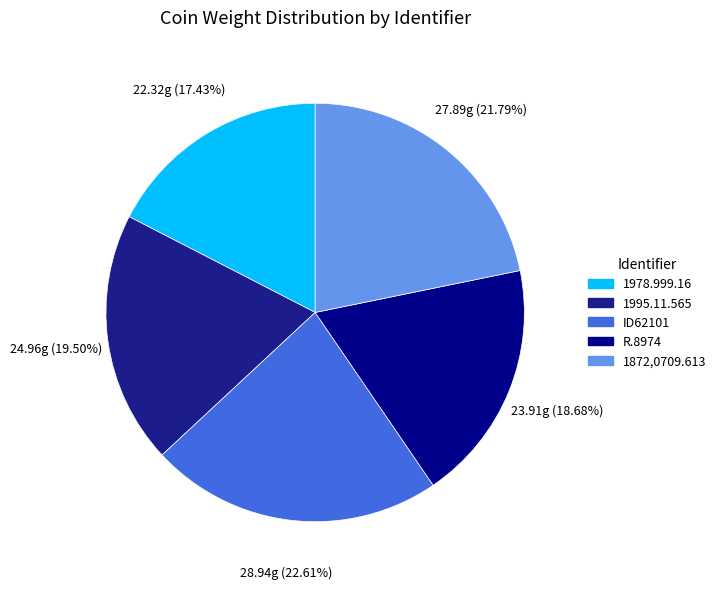

Is R.8974 the majority of the pie?

No